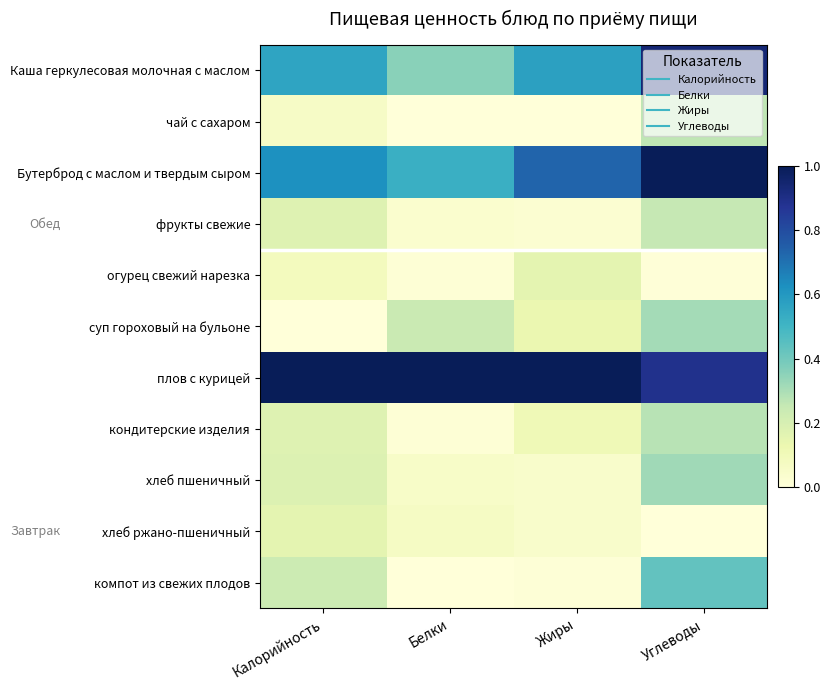

At which category is the sum across all series the highest?

Углеводы